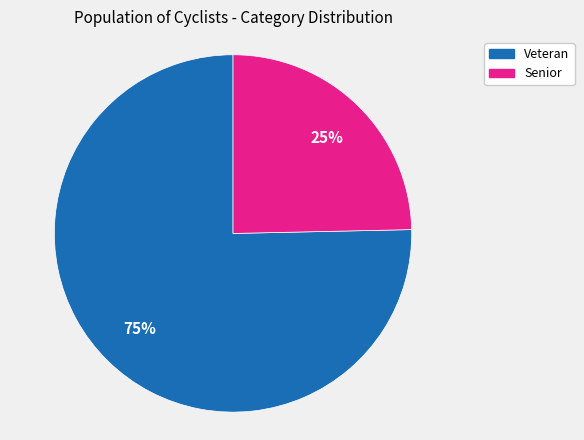

Is the sum of Veteran and Senior greater than half?

Yes